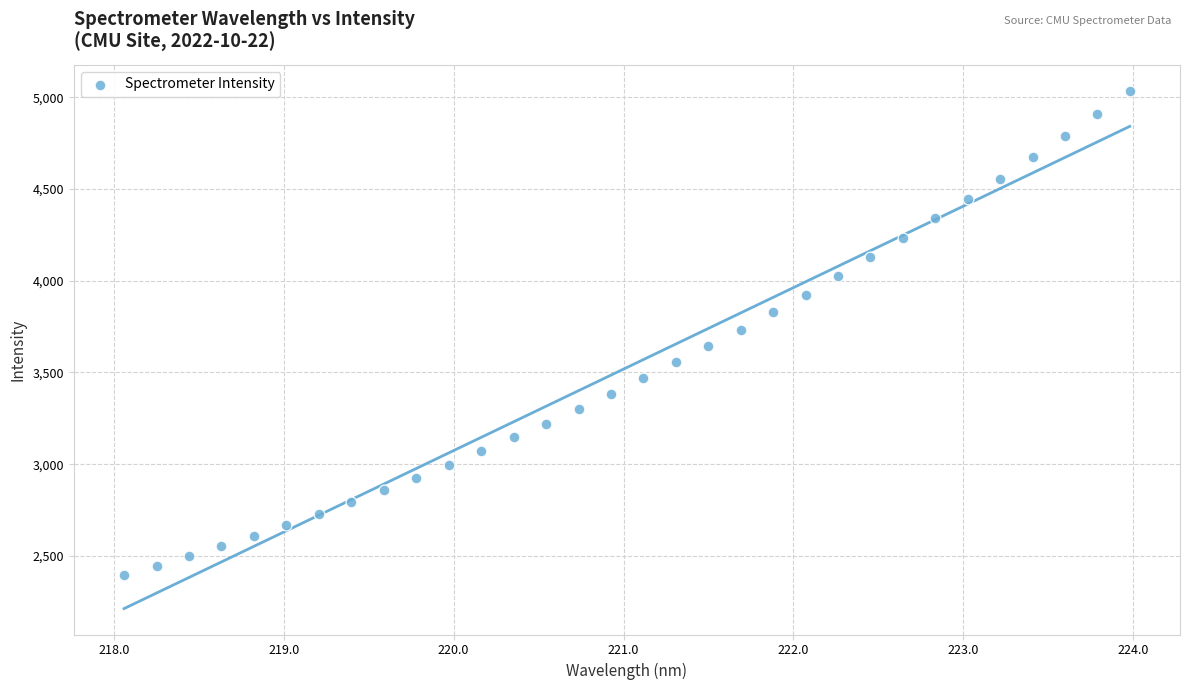

What is the range of X values (max minus min)?

5.9